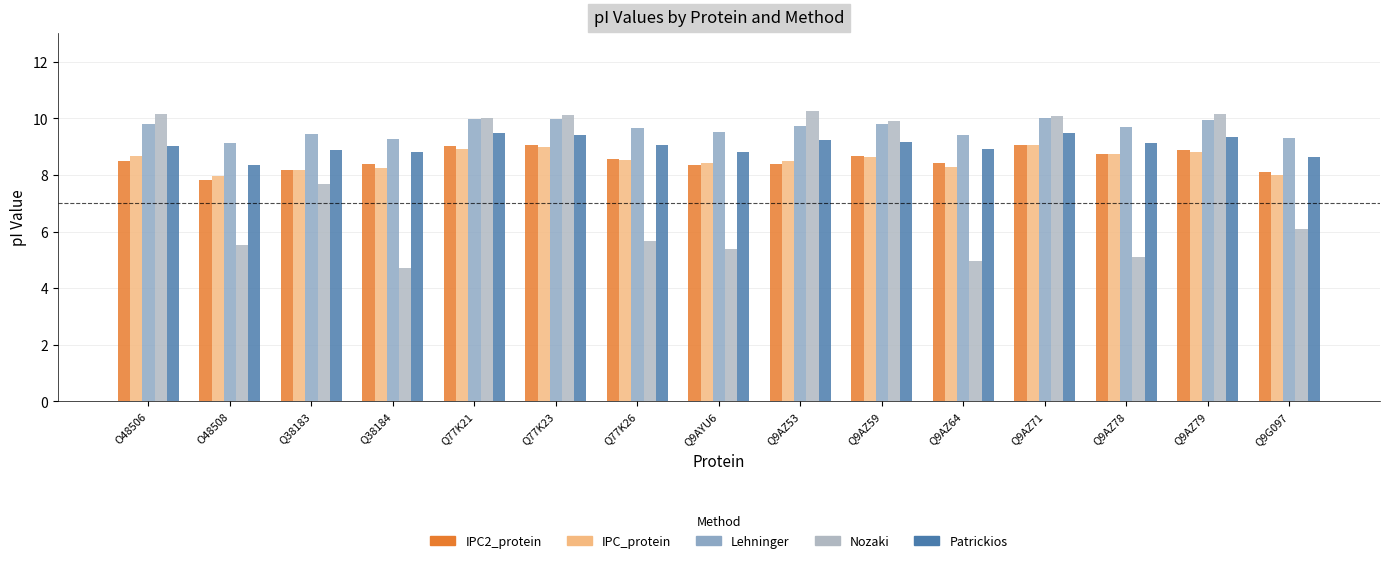

True or false: Patrickios has a value of 6.4 at Q9AZ79.

False